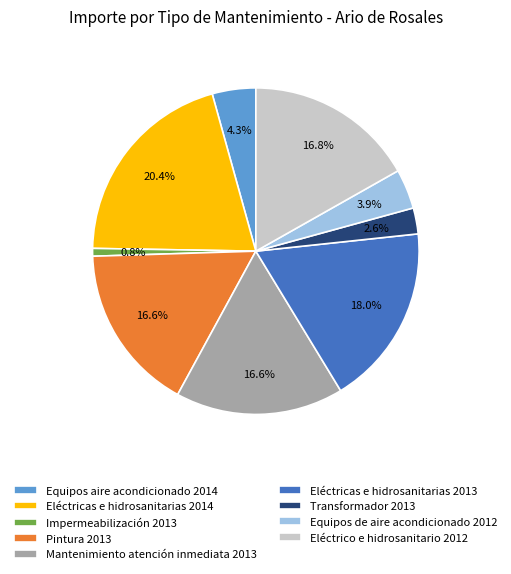

Count the number of slices in the pie.

9